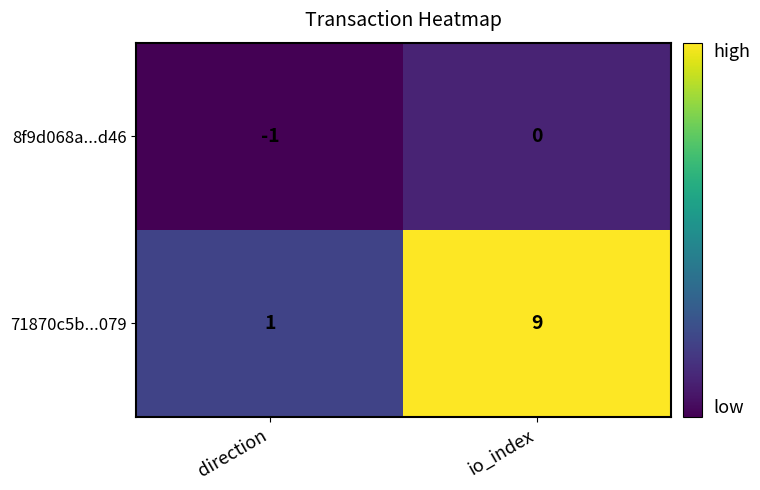

Is it true that 71870c5b...079 equals 1 at direction?

True